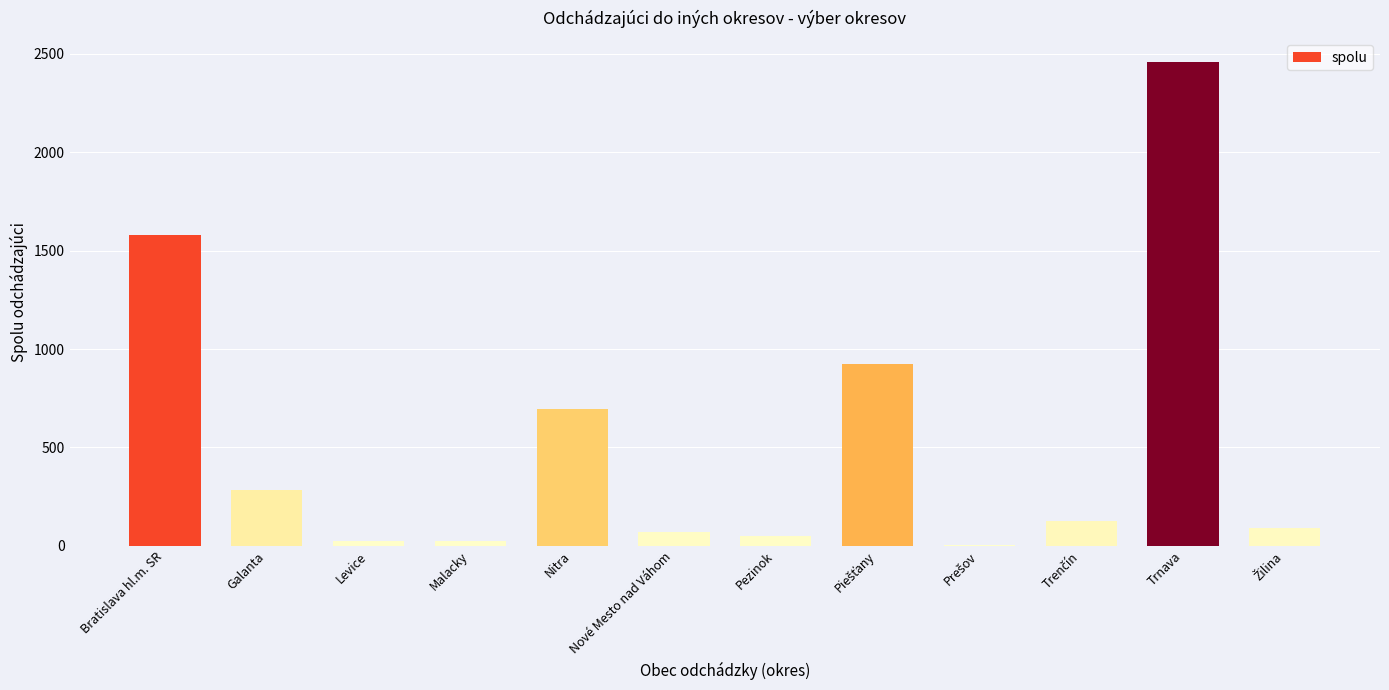

What is the change in value from Nitra to Trnava?

+1760